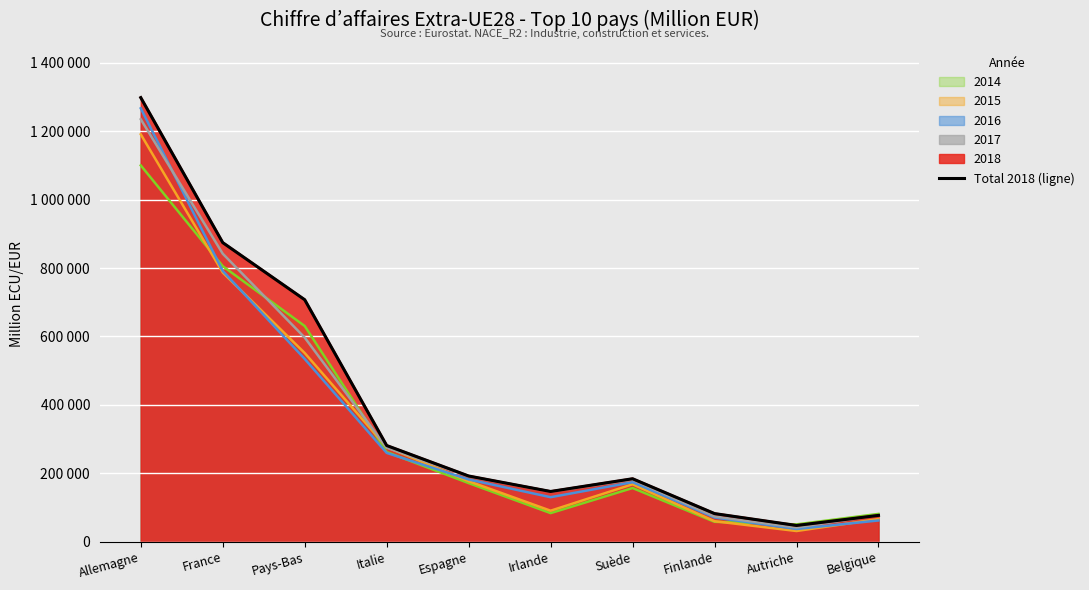

Does the chart display data point markers on the line(s)?

No